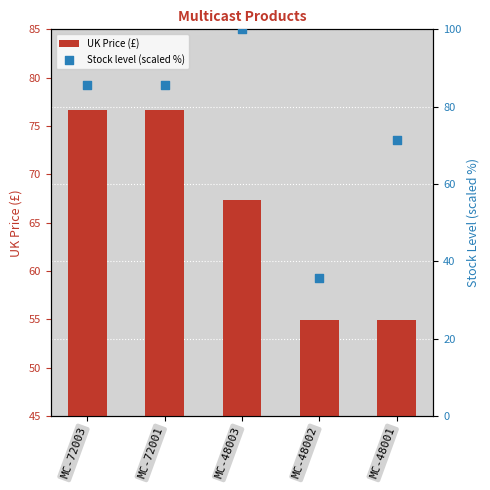

Which series contains the highest Y value?

Stock level (scaled %)